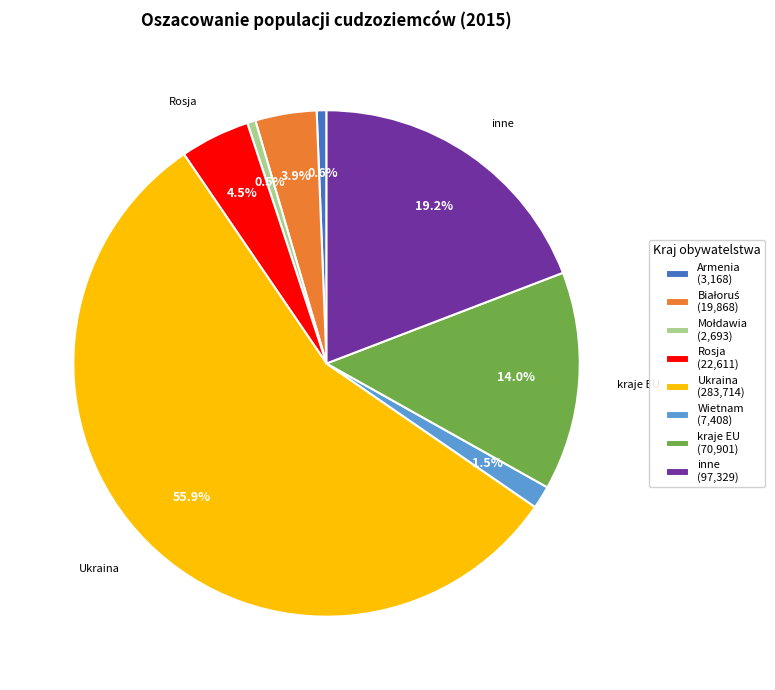

True or false: kraje EU accounts for 14% of the total.

True